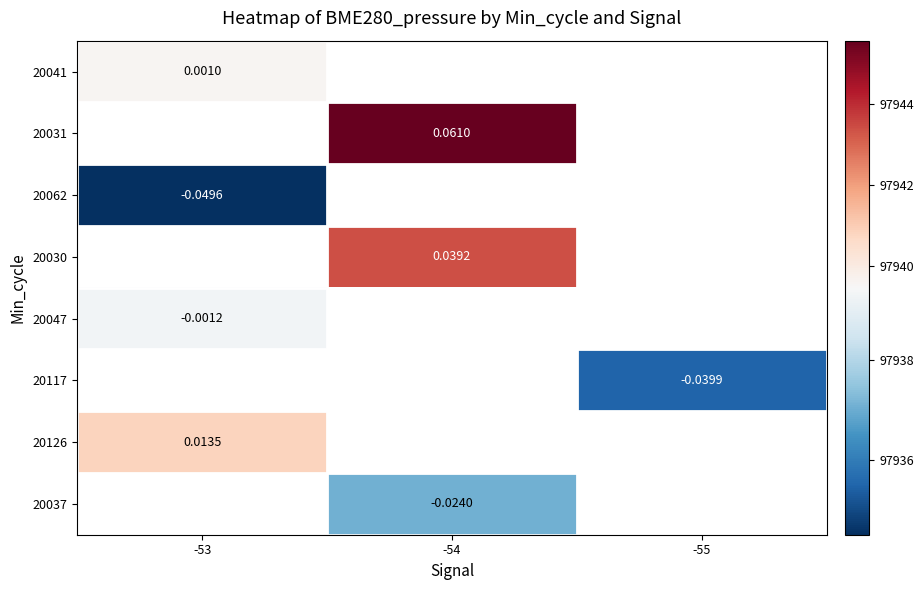

How many data points in 20031 are above 97945?

1